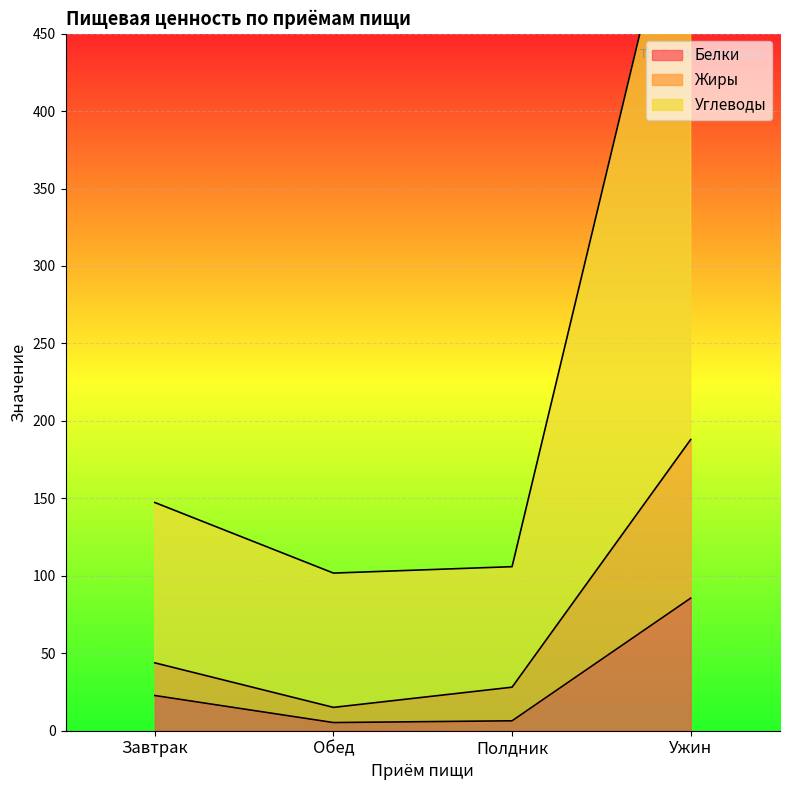

Which category has the lowest value in the Углеводы series?

Обед